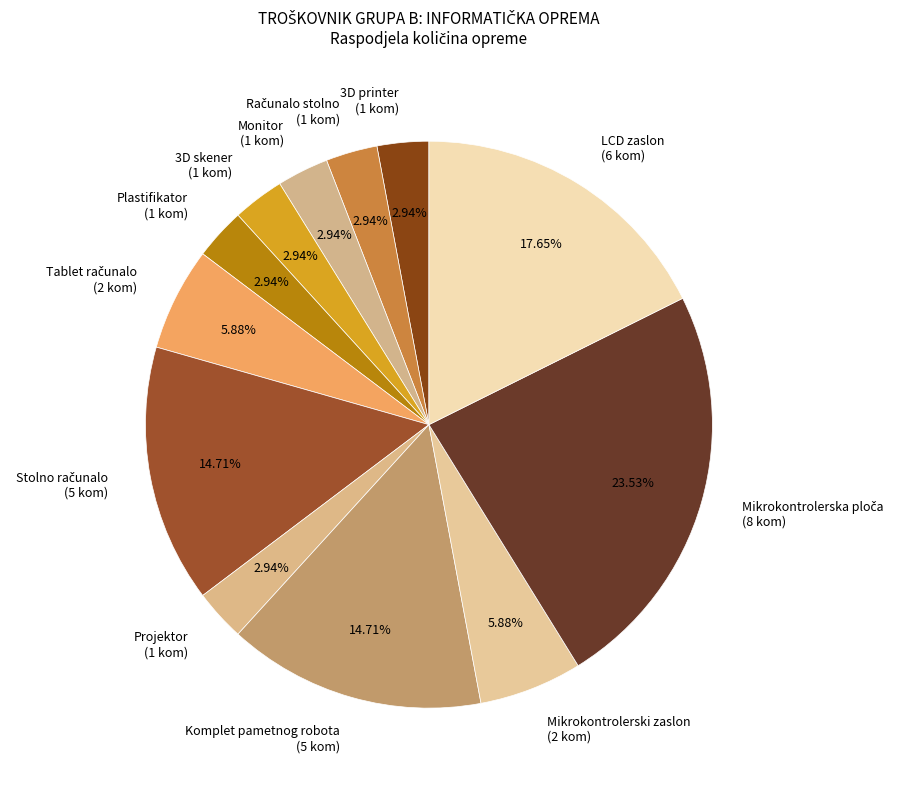

Is there any slice that represents more than half of the pie?

No